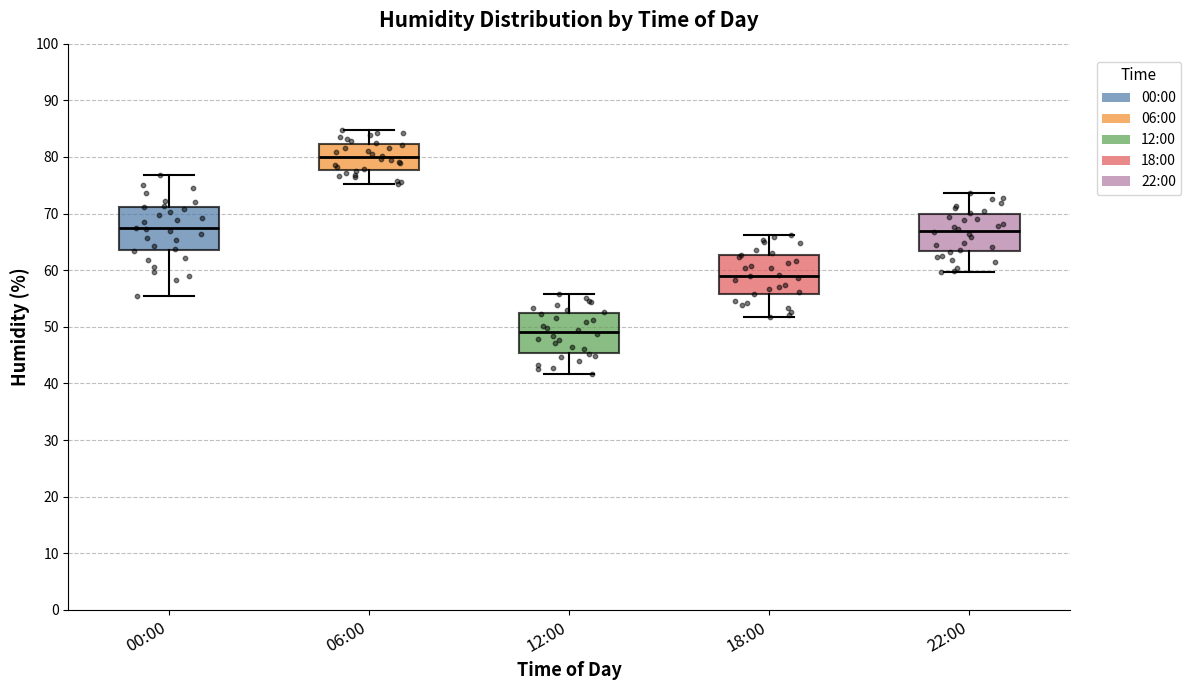

Where is the upper edge of the box for 12:00 on the y-axis? The values are not printed on the chart, so give them approximately, as read against the axis.

53